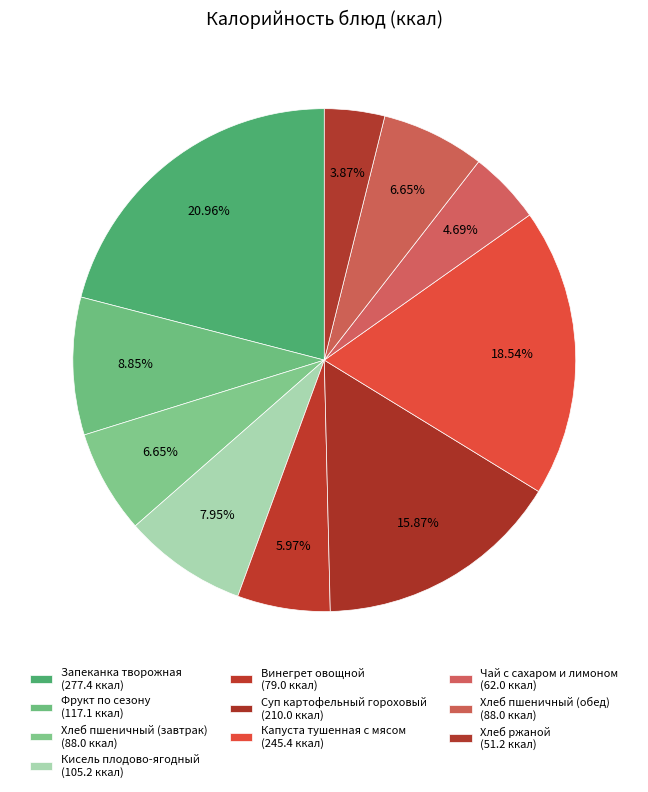

To the nearest percent, what portion does Хлеб пшеничный (завтрак) represent?

7%